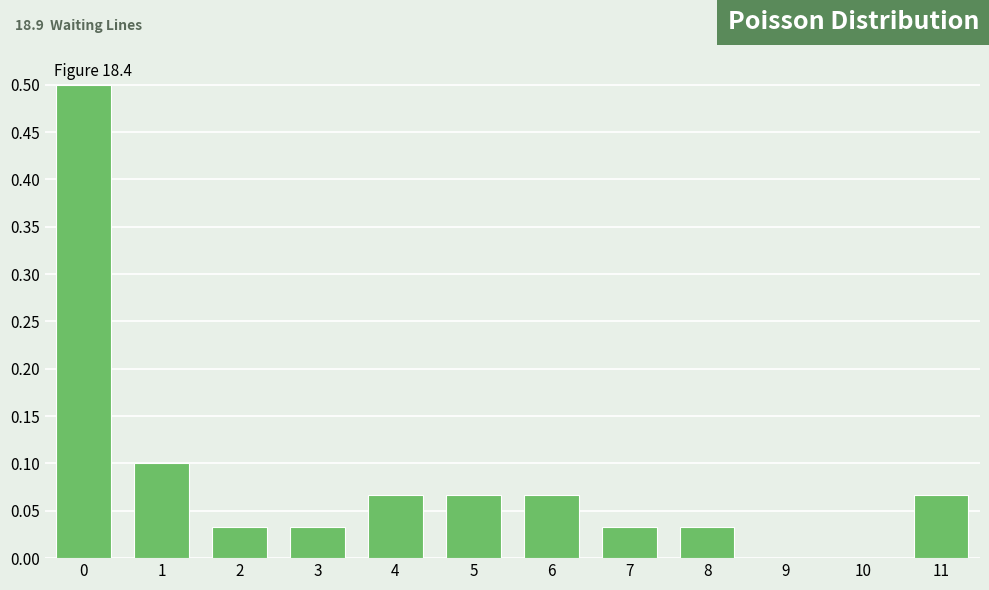

What is the greatest value displayed?

0.5